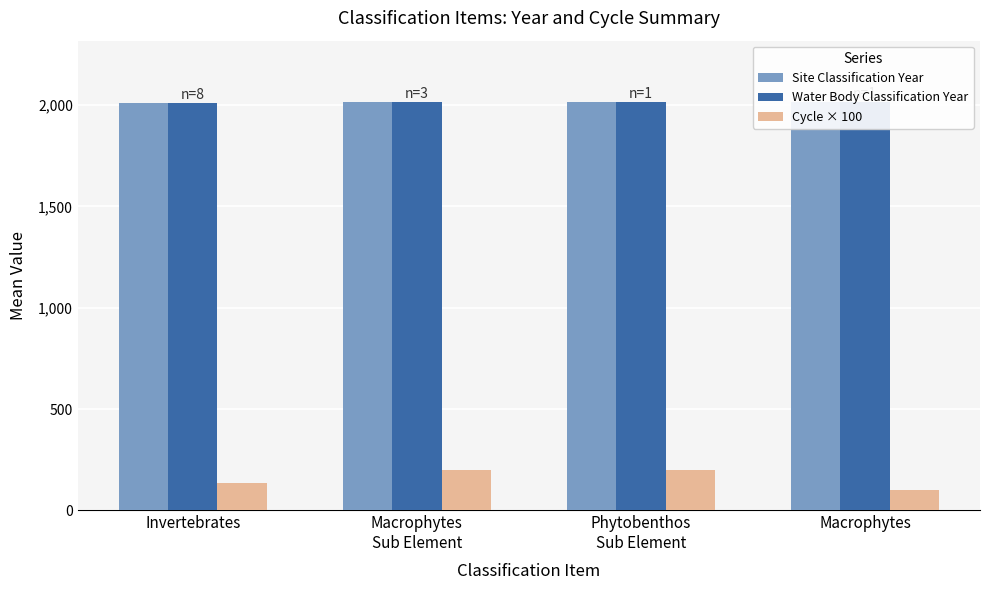

Between Phytobenthos
Sub Element and Macrophytes, which series saw the biggest shift?

Cycle × 100